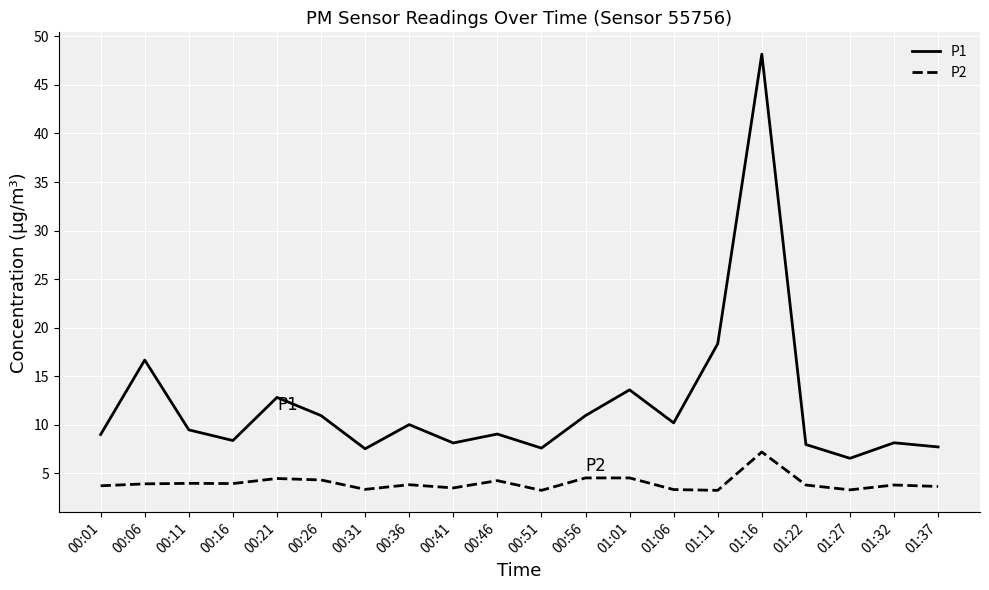

Which series changed the most between 00:31 and 01:32?

P1